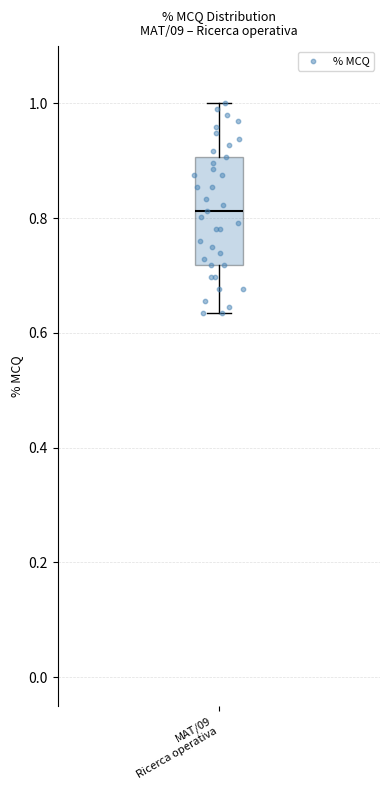

Transcribe this box plot: give where the median line is, the range the box spans, and where the two whiskers end, as read against the y-axis. The values are not printed on the chart, so give them approximately, as read against the axis.

median 0.82, box 0.72 to 0.90, whiskers 0.64 to 1.00